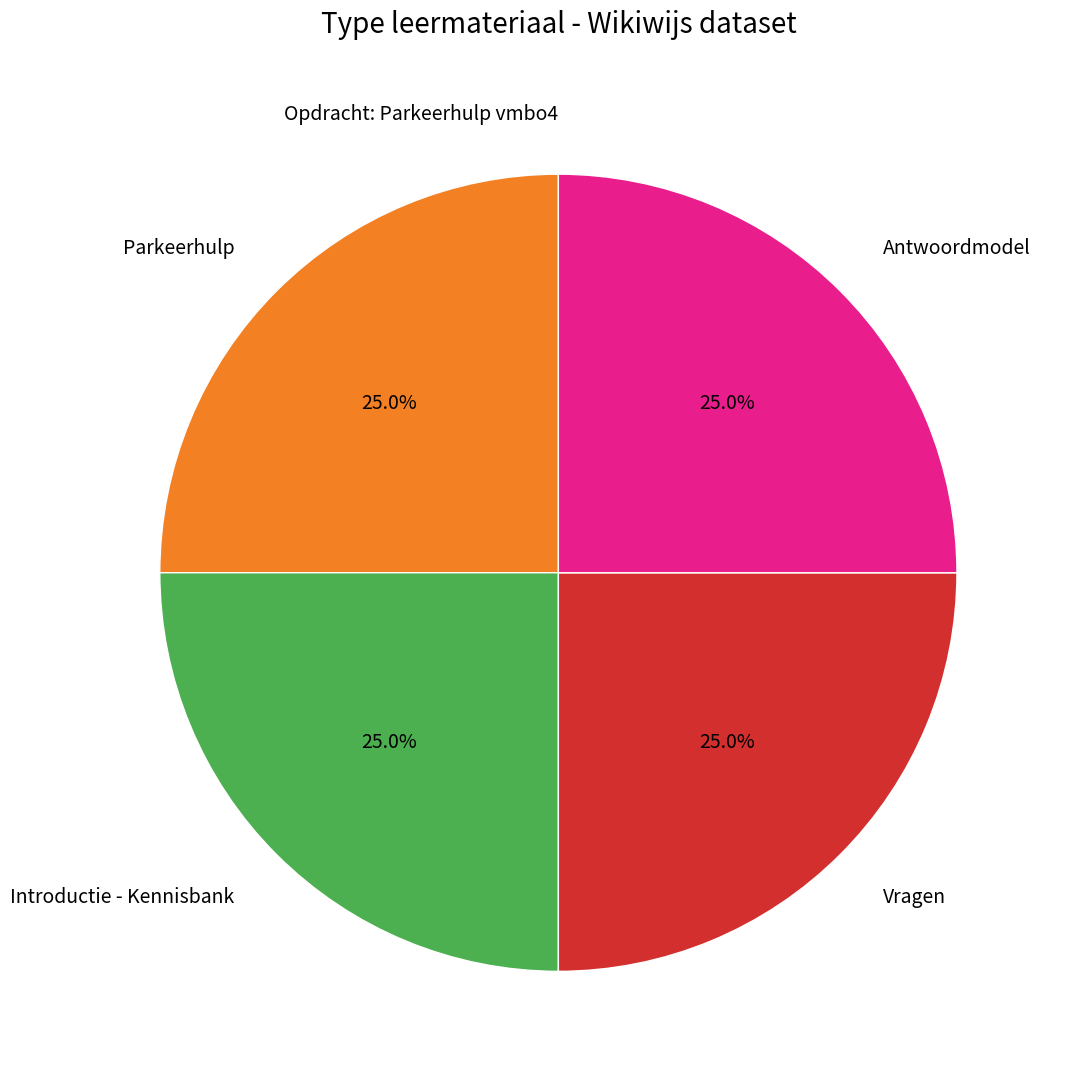

To the nearest percent, what percentage of the pie is Parkeerhulp?

25%